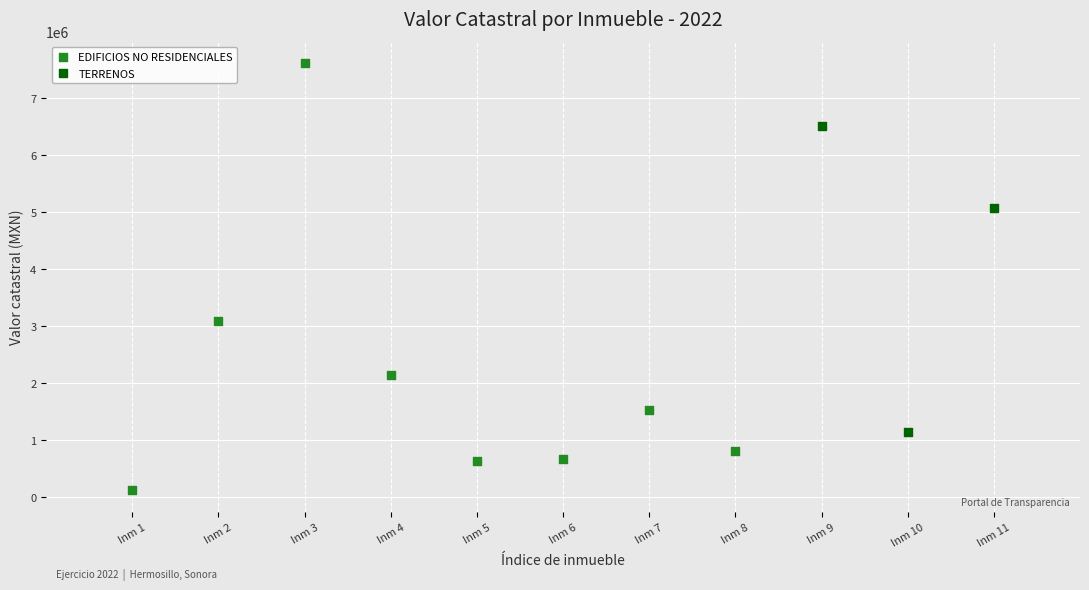

Which series reaches the maximum Y coordinate?

EDIFICIOS NO RESIDENCIALES